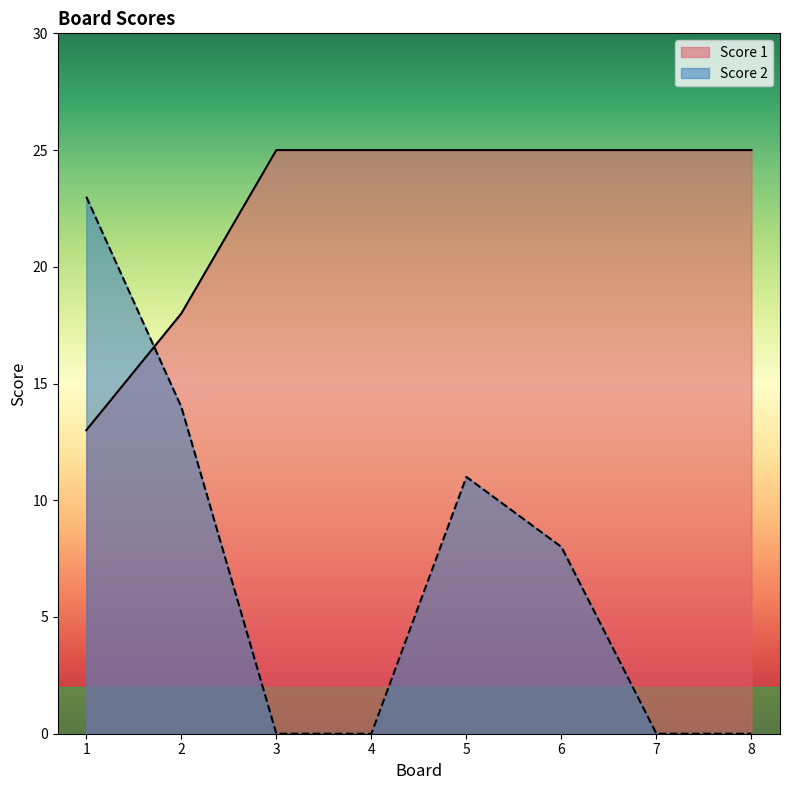

Reading left to right, list all the values displayed in this chart.

Score 2: 1=23	2=14	3=0	4=0	5=11	6=8	7=0	8=0
Score 1: 1=13	2=18	3=25	4=25	5=25	6=25	7=25	8=25